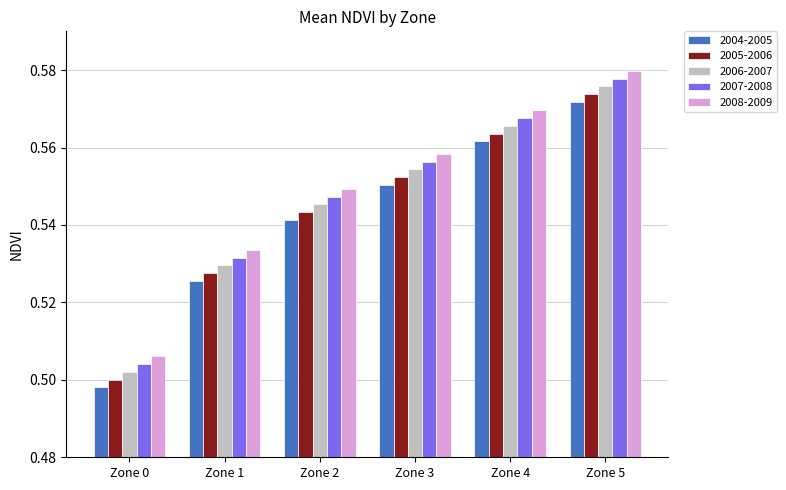

Is the value of 2006-2007 at Zone 5 greater than the value of 2005-2006 at Zone 4?

Yes